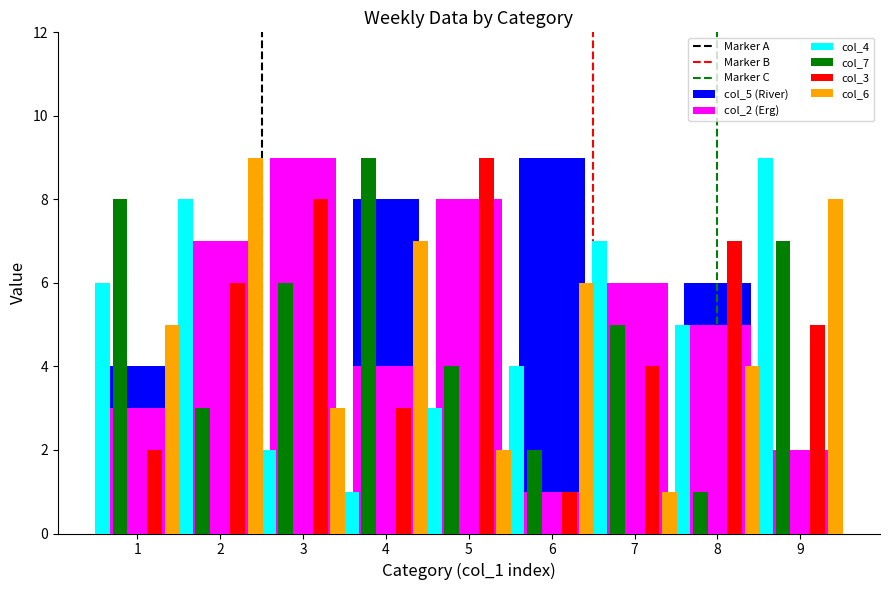

Which series has the widest spread of values?

col_2